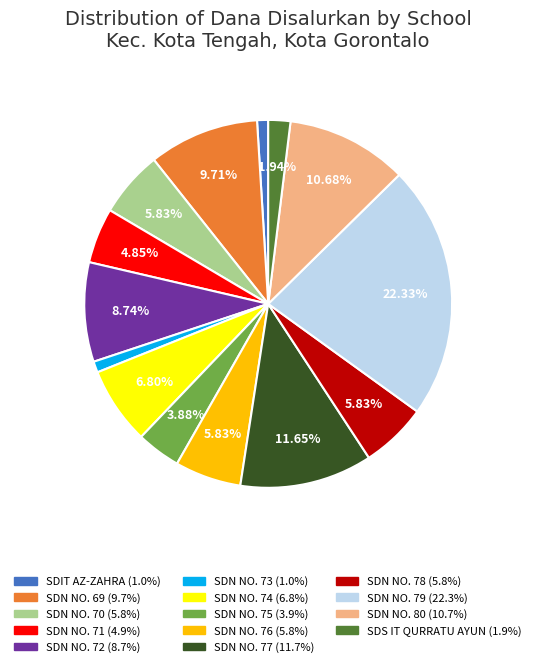

Does any single category account for the majority?

No